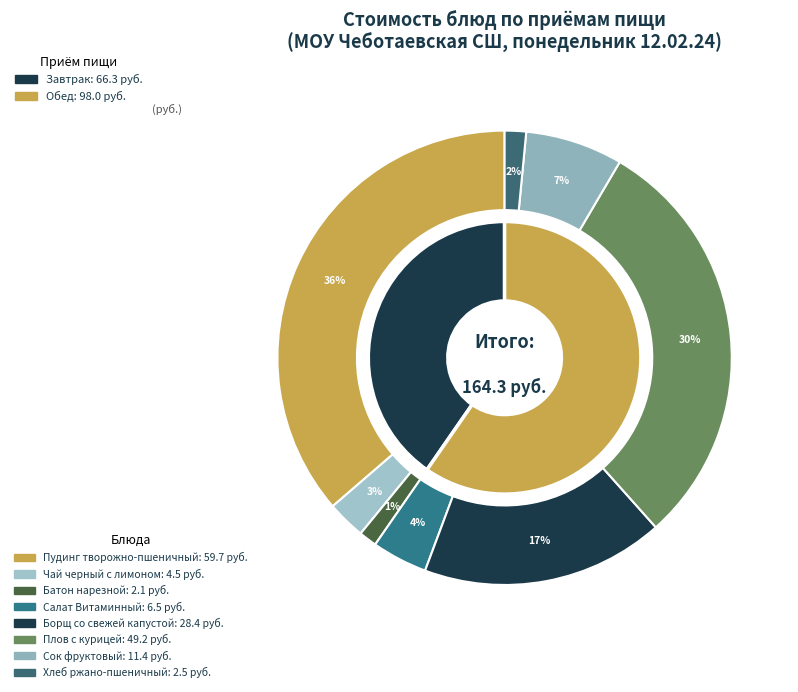

How many segments does this pie chart have?

8